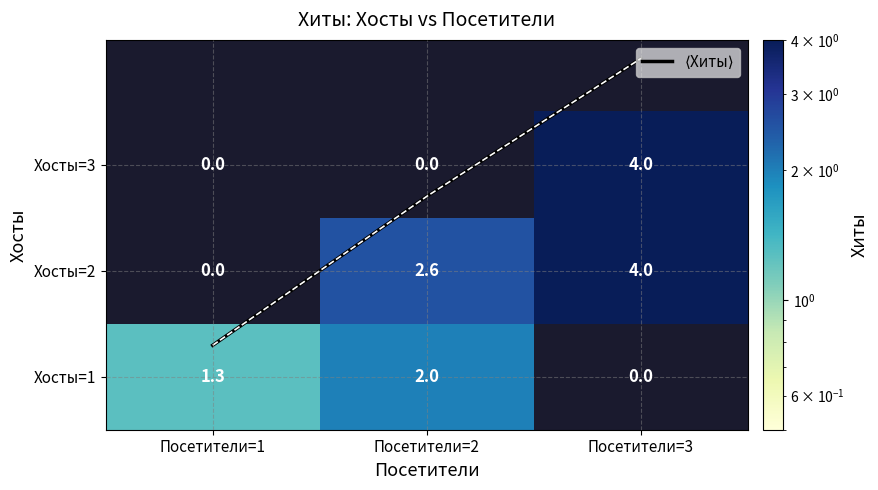

Between Посетители=1 and Посетители=3, which is larger?

Посетители=3